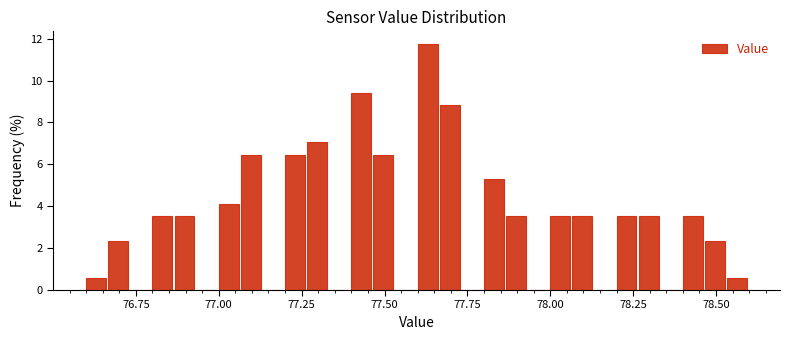

Read against the x-axis, roughly where is the centre of the tallest bar?

77.65